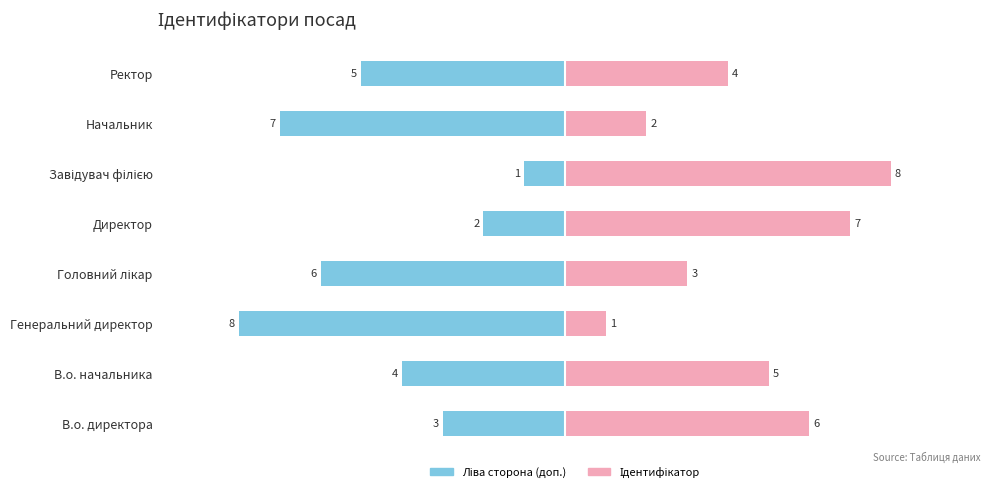

How many Ліва сторона (доп.) values are between -6 and -2?

5